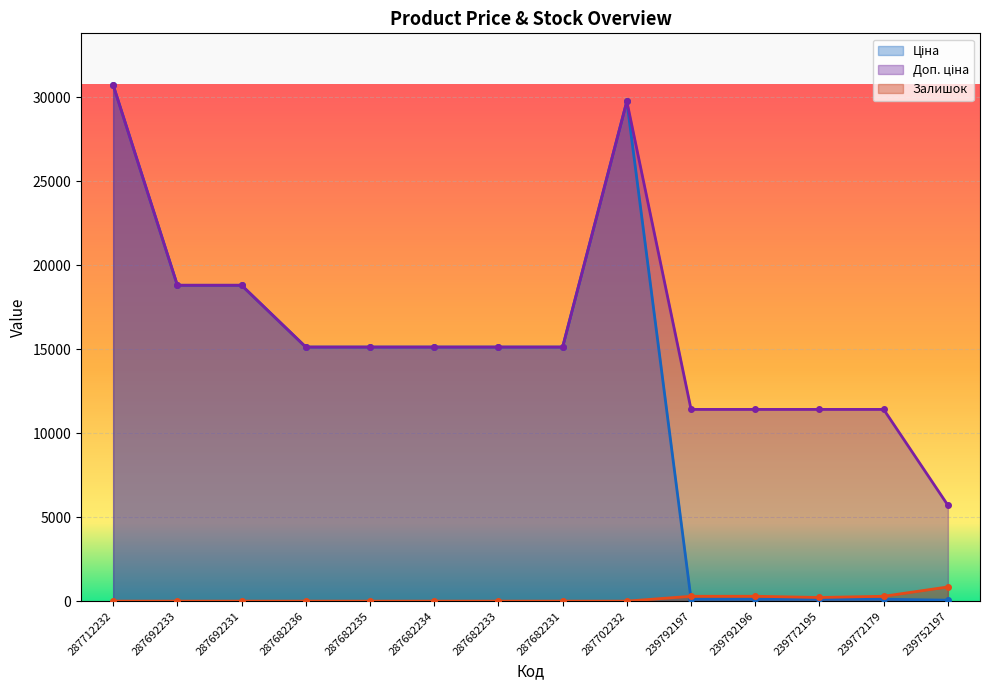

Is it true that Ціна equals 114.1 at 239792197?

True